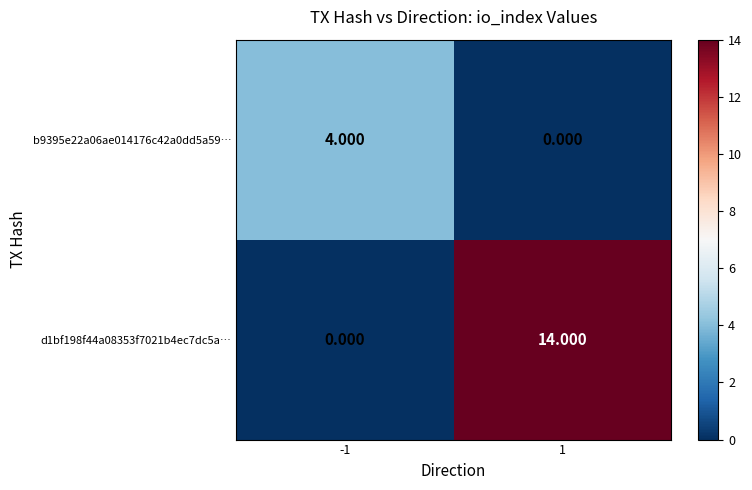

Is the value of d1bf198f44a08353f7021b4ec7dc5a… at 1 greater than the value of b9395e22a06ae014176c42a0dd5a59… at 1?

Yes